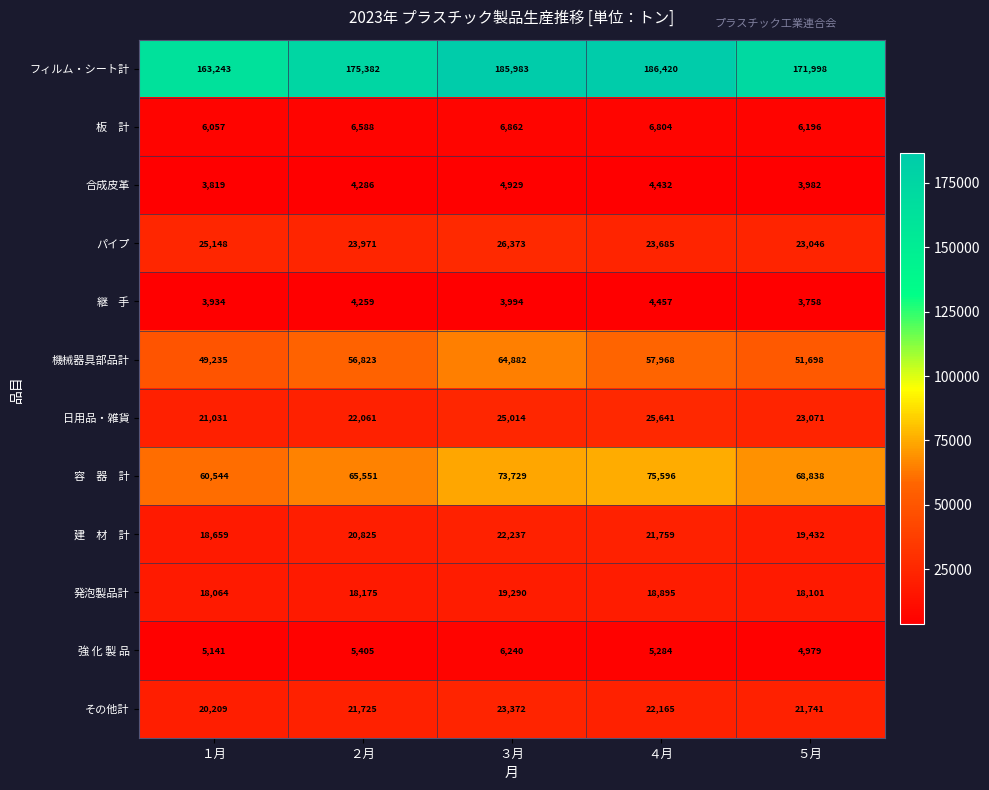

What is the average value of the 合成皮革 series?

4290